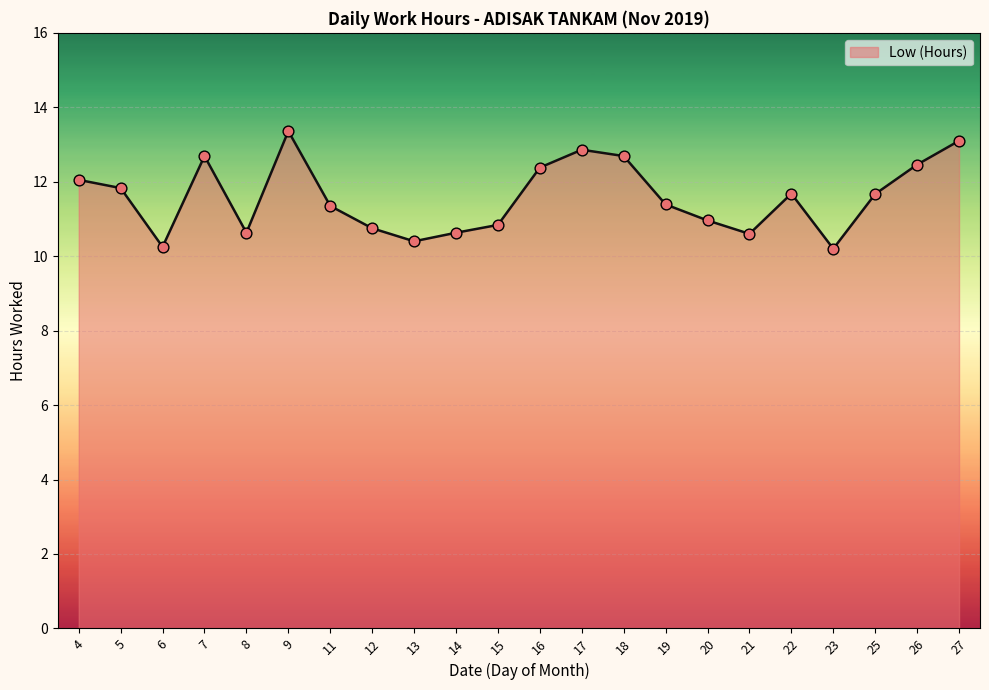

What is the change in value from 18 to 23?

-2.5